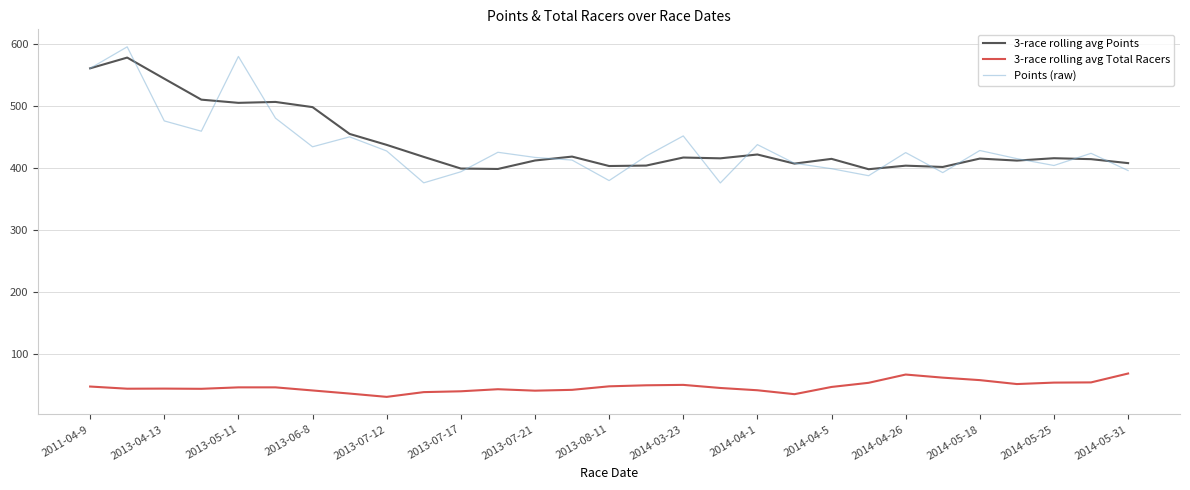

What is the maximum value shown in the chart?

594.7